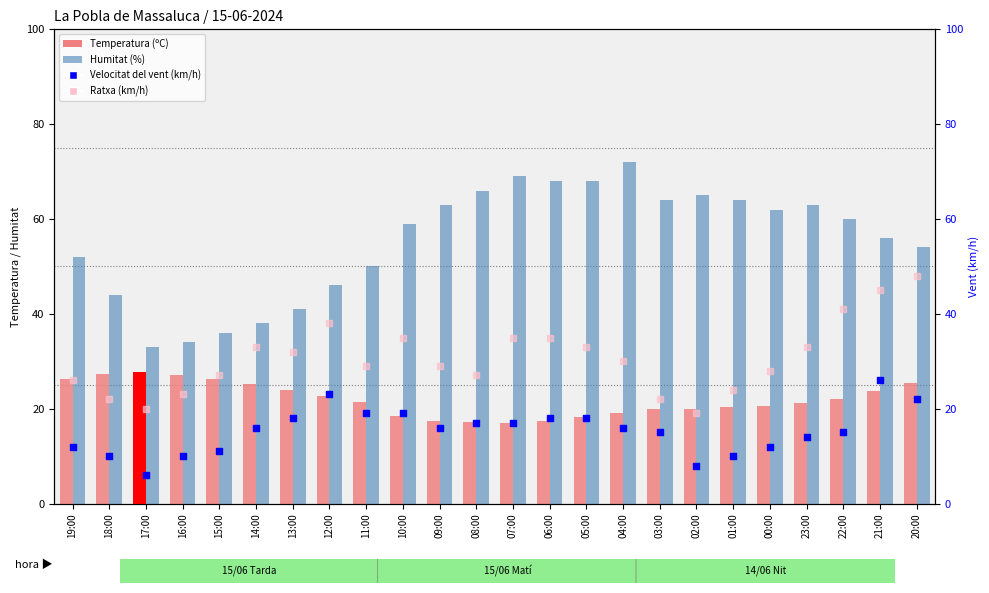

At how many categories does at least one series exceed 14?

24